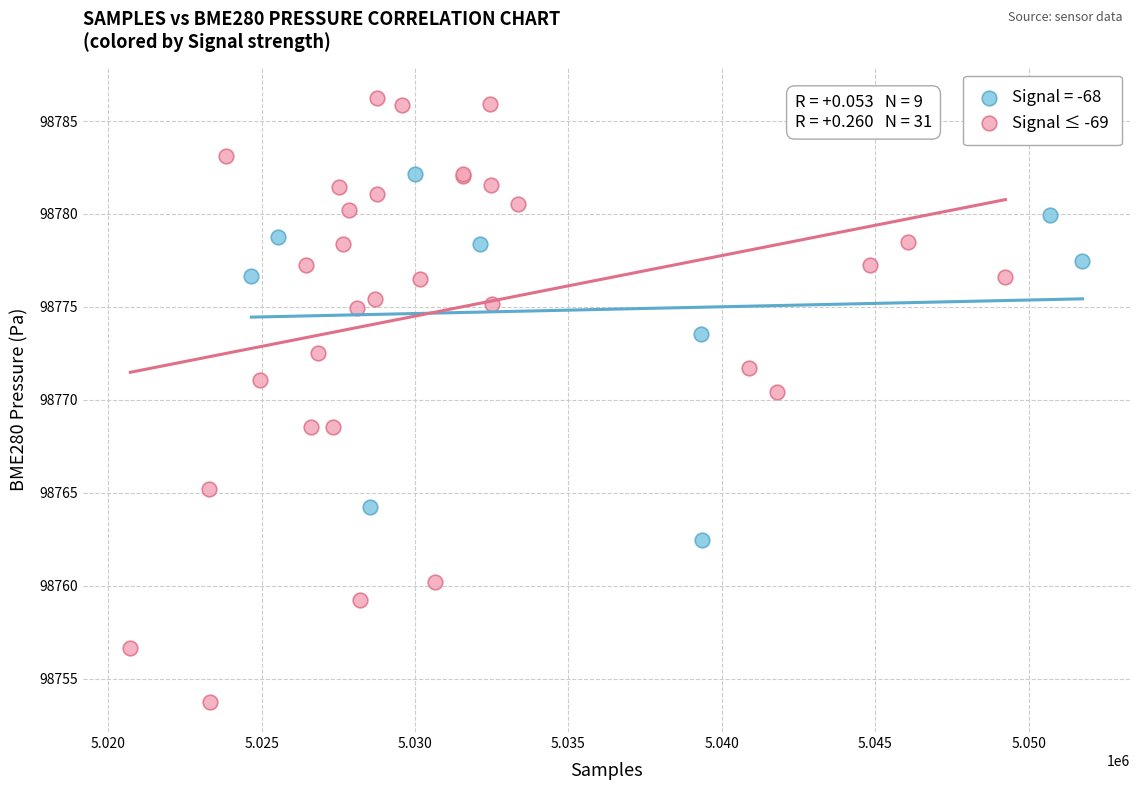

Which series has the widest spread of Y values?

Signal ≤ -69